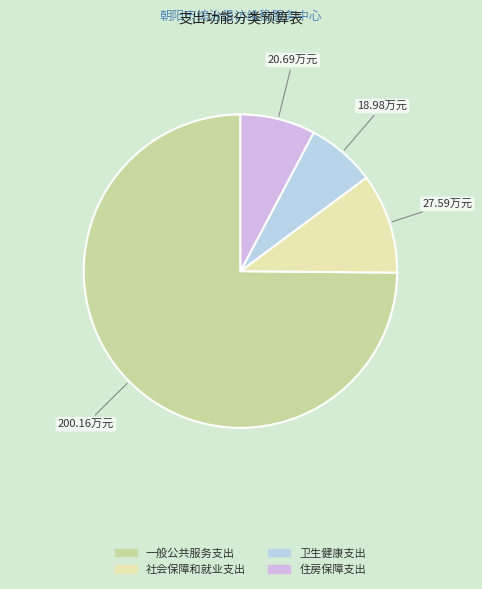

Count the number of slices in the pie.

4